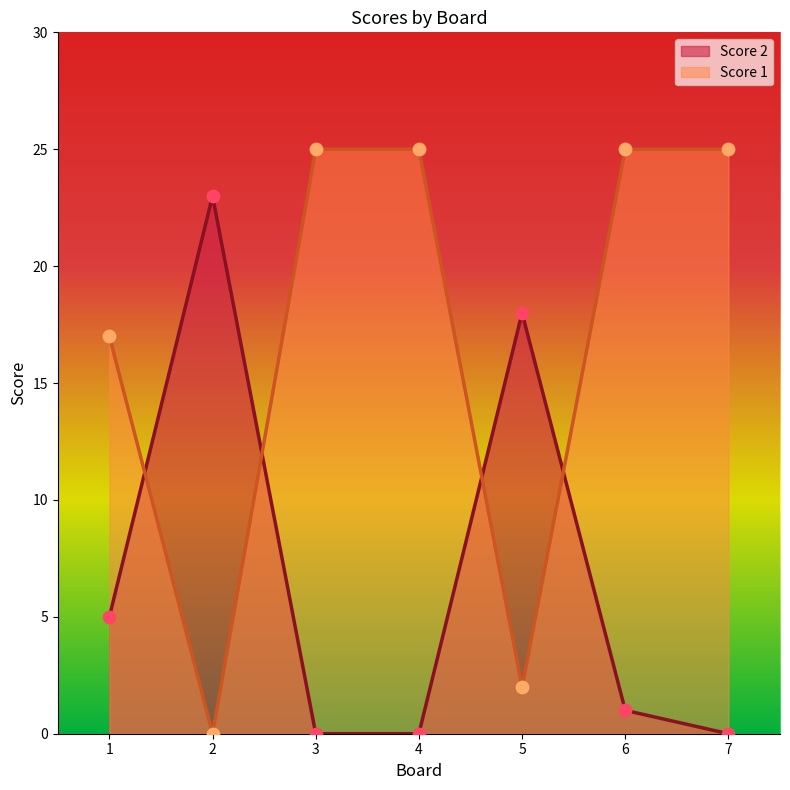

Which series reaches the minimum Y coordinate?

Score 2